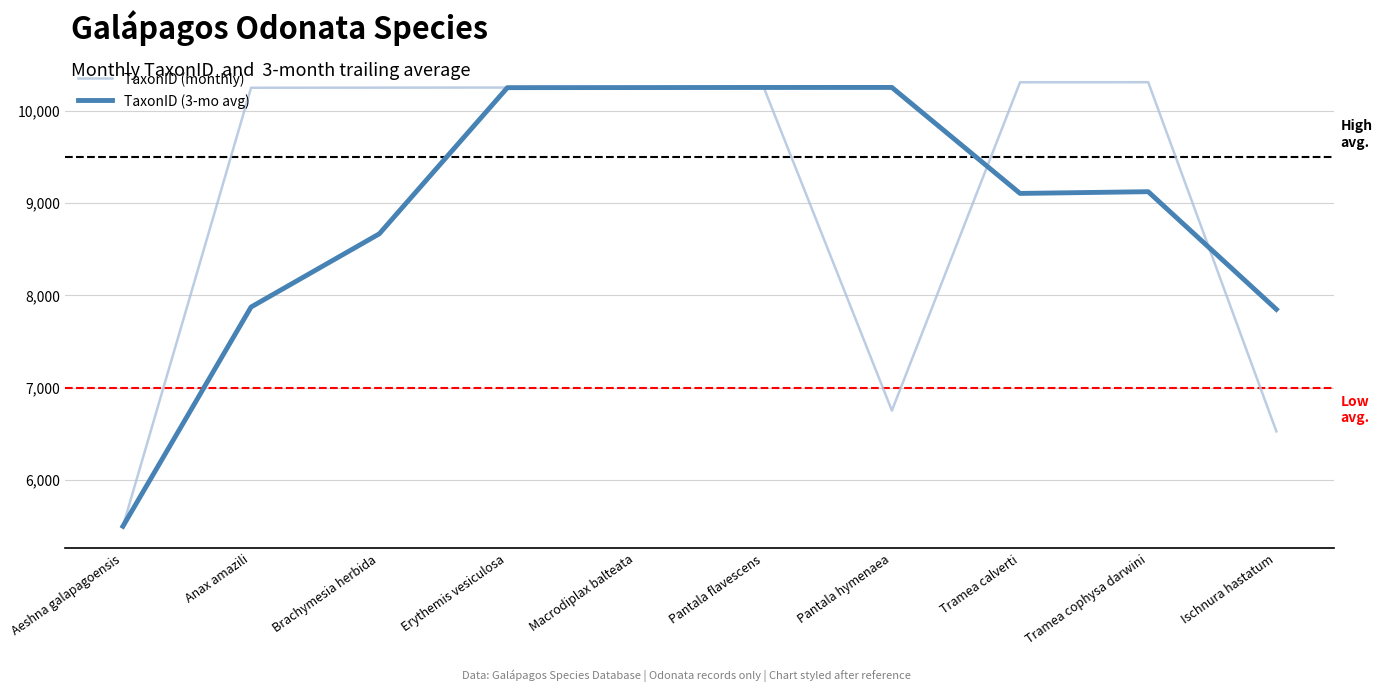

True or false: TaxonID (3-mo avg) has a value of 16524.6 at Pantala flavescens.

False